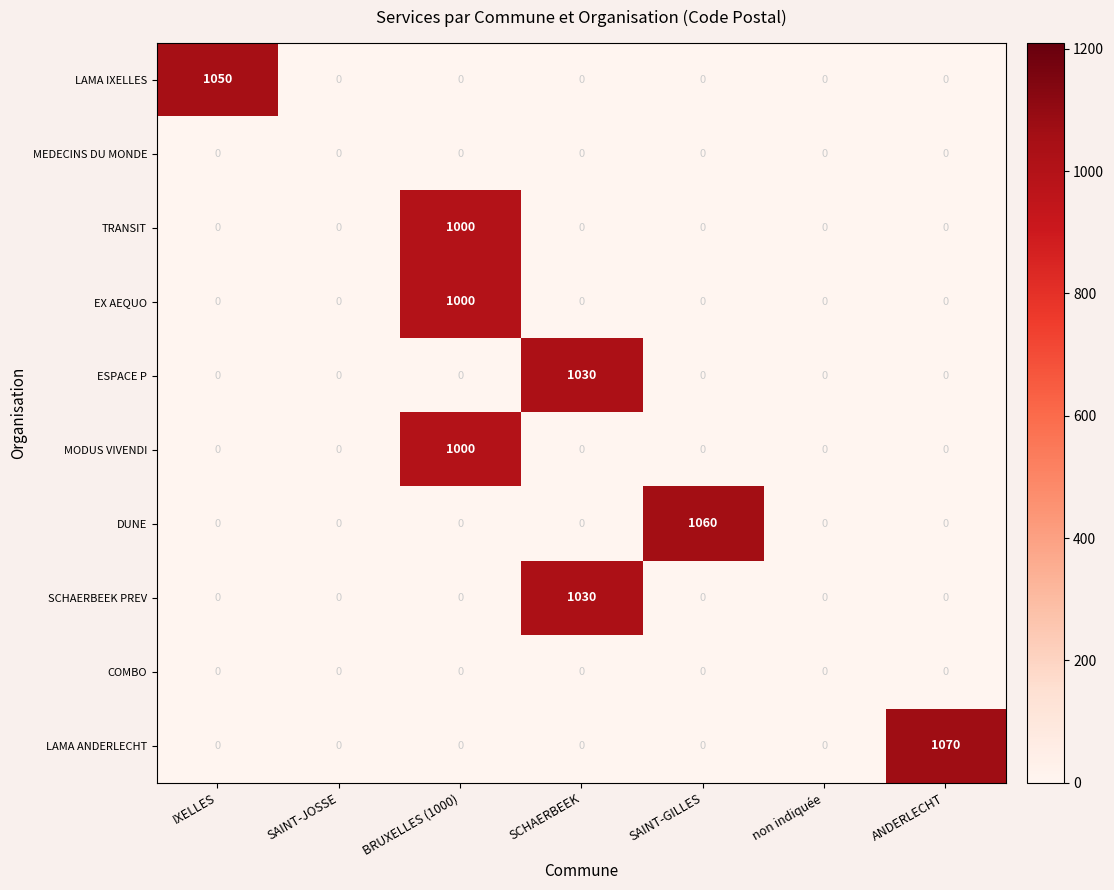

How many series are shown in this chart?

10